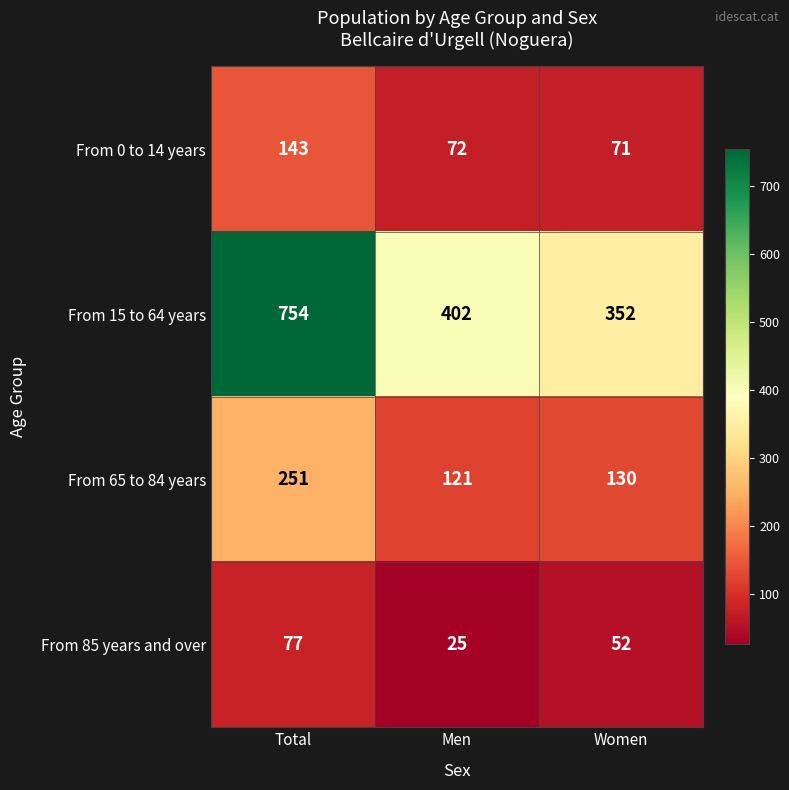

Reading left to right, extract all data points from this chart.

From 0 to 14 years: 143	72	71
From 15 to 64 years: 754	402	352
From 65 to 84 years: 251	121	130
From 85 years and over: 77	25	52